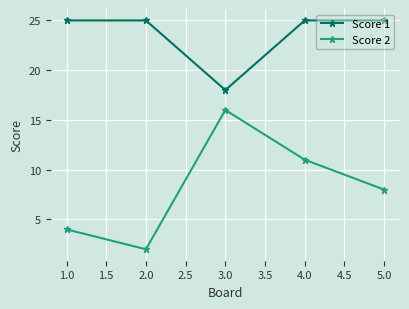

The Score 2 series shows 19 at 4.0. True or false?

False